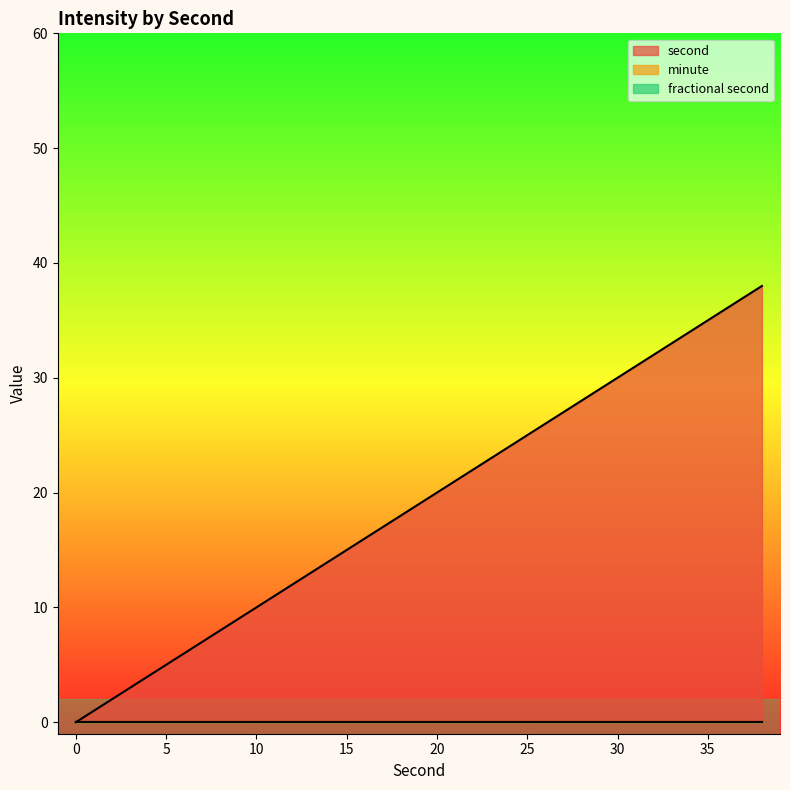

True or false: minute and second intersect in this chart.

False